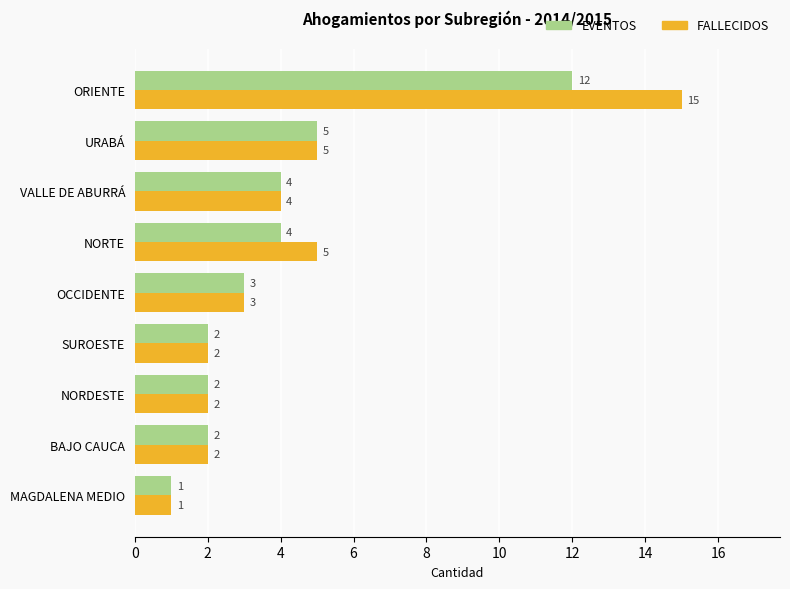

At NORTE, list the series in order from smallest to largest.

EVENTOS, FALLECIDOS